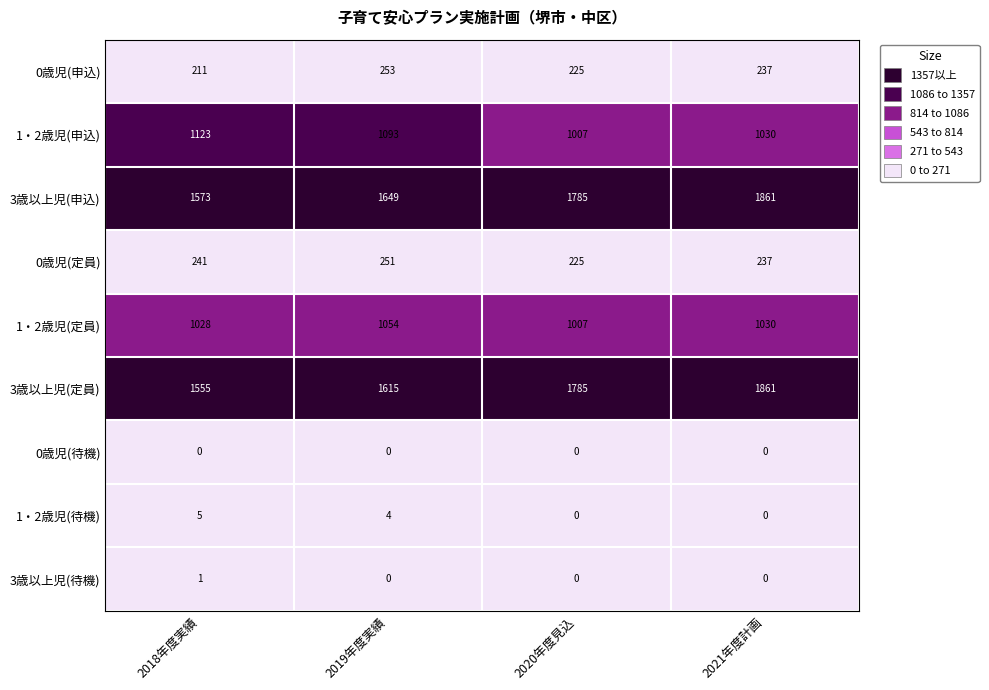

Which series has the largest total across all categories?

3歳以上児(申込)